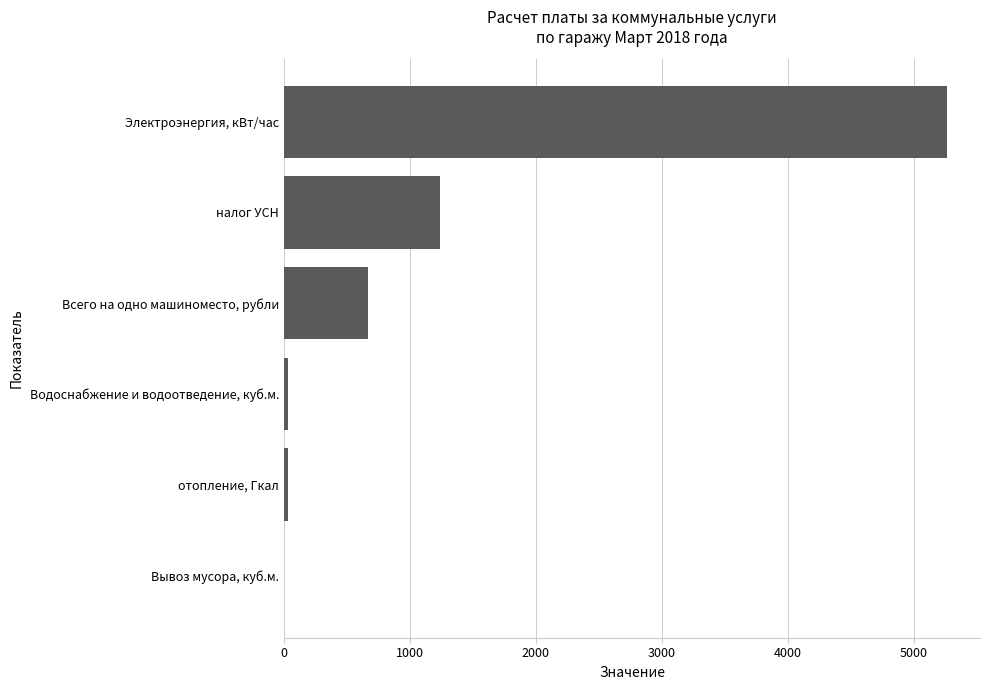

The value at налог УСН is 828.6. True or false?

False